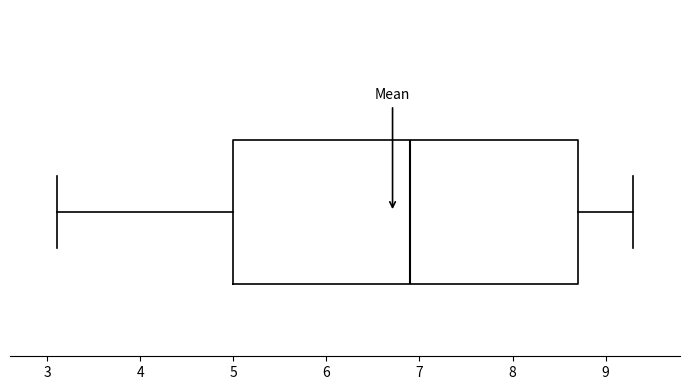

Where is the left edge of the box on the x-axis? The values are not printed on the chart, so give them approximately, as read against the axis.

5.0